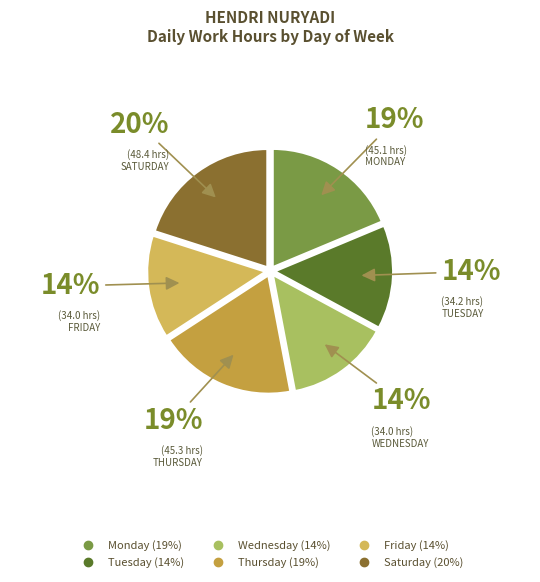

Is there a majority slice in this chart?

No